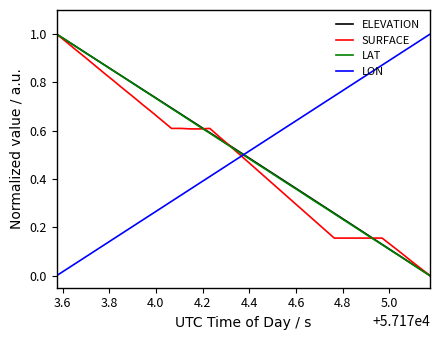

After their last crossing, which series has the higher values: LON or SURFACE?

LON